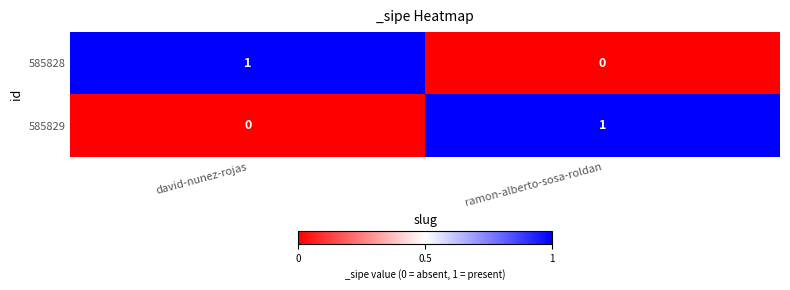

Where is 585829 nearest to the value 0?

david-nunez-rojas